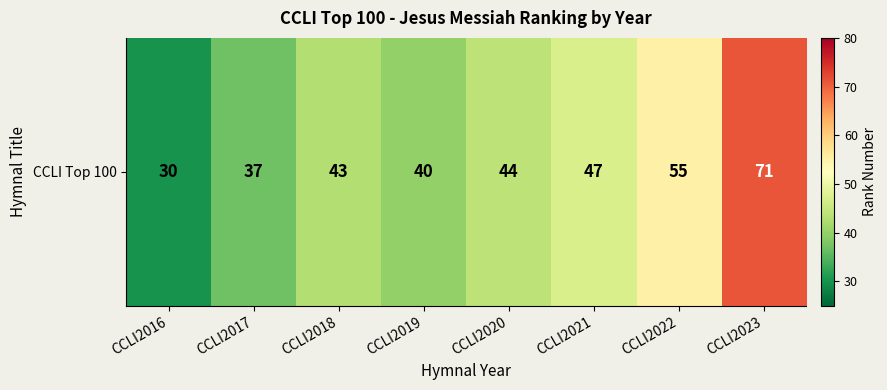

The value at CCLI2018 is 74. True or false?

False